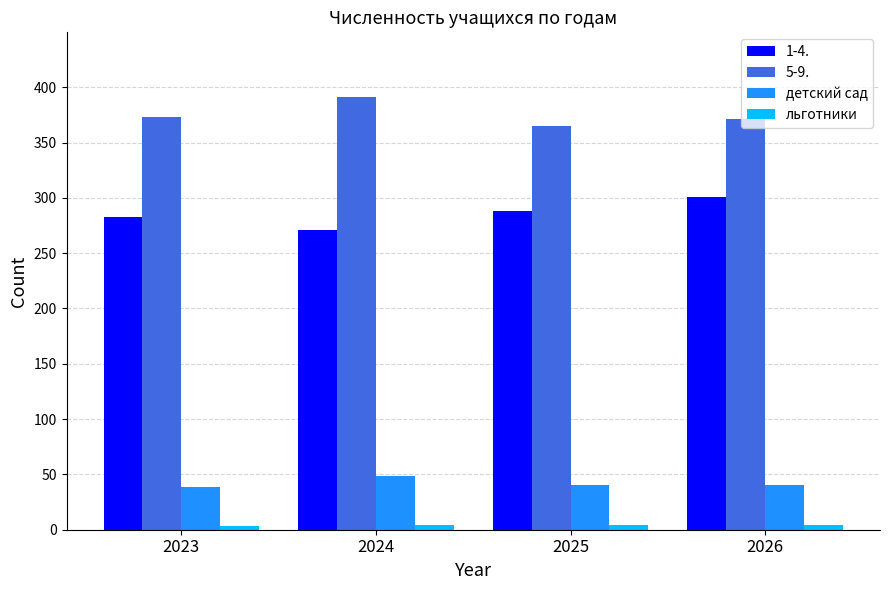

Which category has the highest value in the детский сад series?

2024